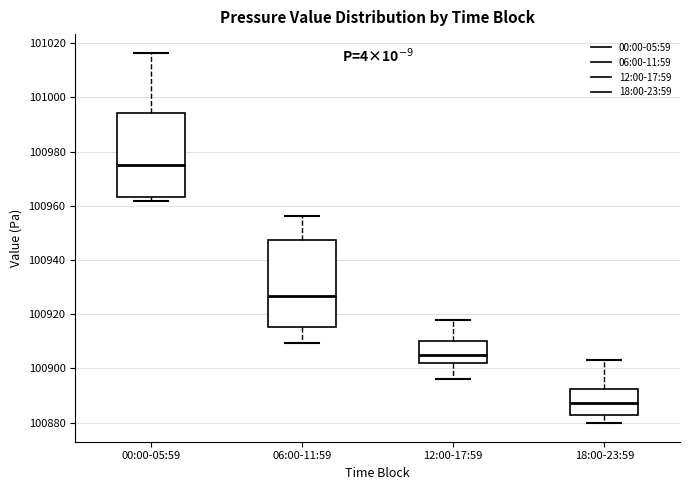

Reading left to right, read every box against the y-axis: the position of its median line, the range the box covers, and the ends of its whiskers. The values are not printed on the chart, so give them approximately, as read against the axis.

00:00-05:59: median 100976, box 100964 to 100994, whiskers 100962 to 101016
06:00-11:59: median 100926, box 100916 to 100948, whiskers 100910 to 100956
12:00-17:59: median 100904, box 100902 to 100910, whiskers 100896 to 100918
18:00-23:59: median 100888, box 100882 to 100892, whiskers 100880 to 100904